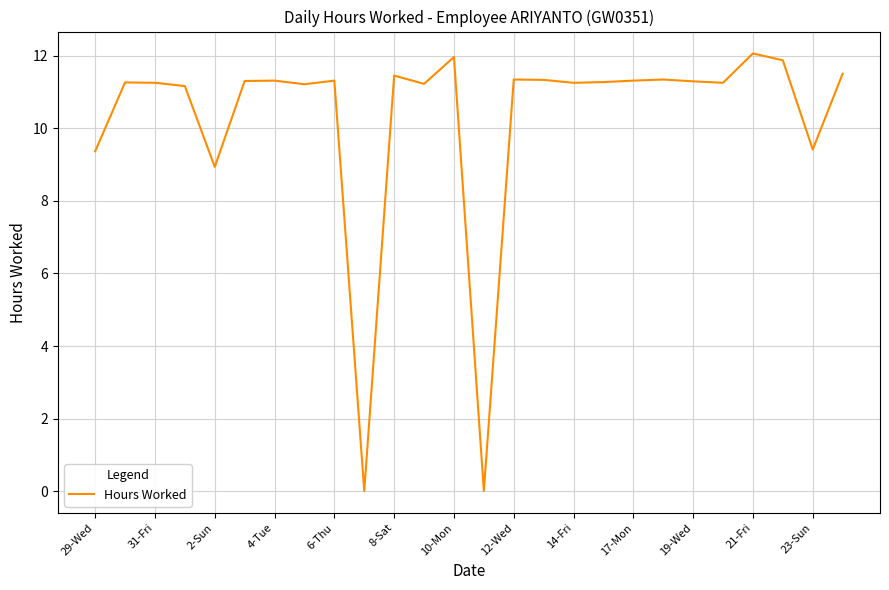

What is the difference between the maximum and minimum values?

12.1